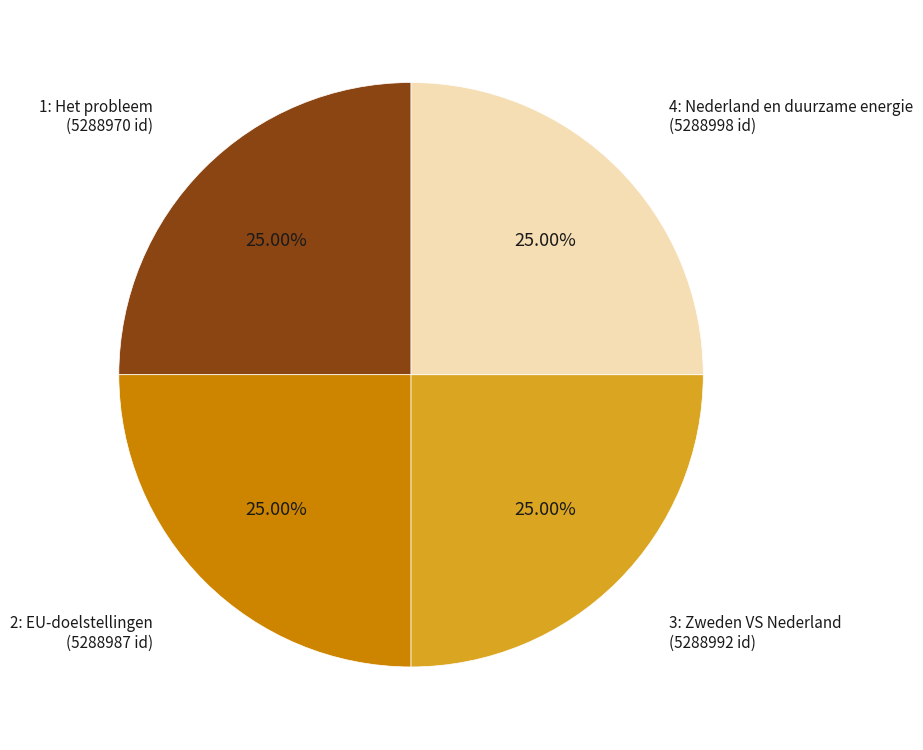

Approximately how many times larger is the value at 2: EU-doelstellingen compared to 3: Zweden VS Nederland?

1.0